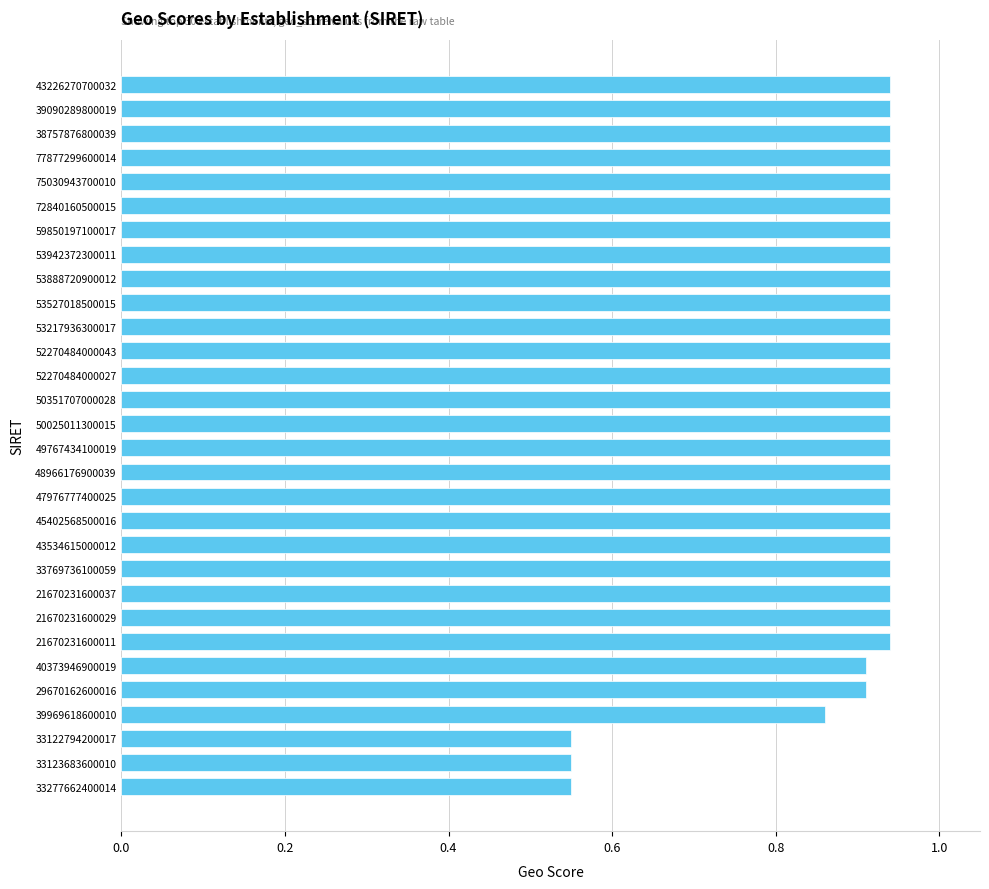

True or false: the data shows 0.6 at 53942372300011.

False